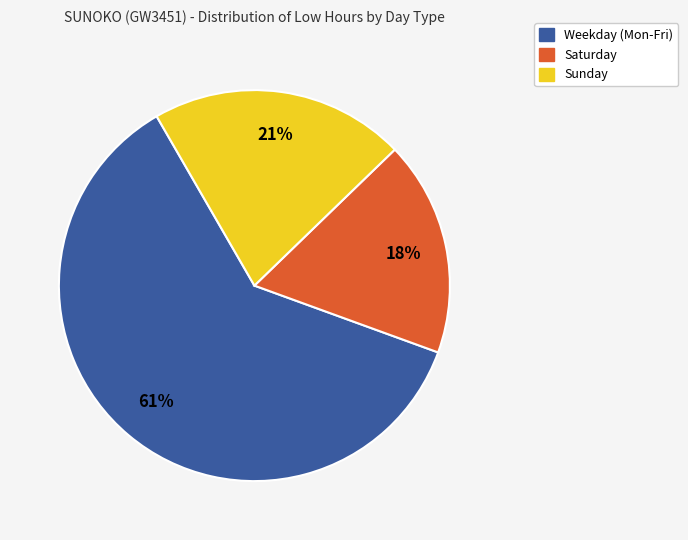

Does any single category account for the majority?

Yes